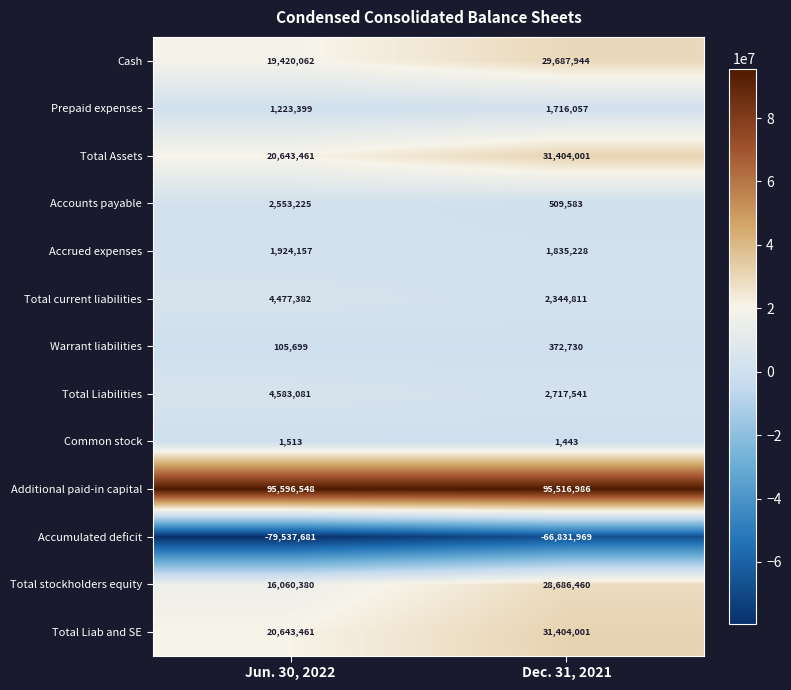

Reading left to right, what are all the values shown in this chart?

Cash: Jun. 30, 2022=19420062	Dec. 31, 2021=29687944
Prepaid expenses: Jun. 30, 2022=1223399	Dec. 31, 2021=1716057
Total Assets: Jun. 30, 2022=20643461	Dec. 31, 2021=31404001
Accounts payable: Jun. 30, 2022=2553225	Dec. 31, 2021=509583
Accrued expenses: Jun. 30, 2022=1924157	Dec. 31, 2021=1835228
Total current liabilities: Jun. 30, 2022=4477382	Dec. 31, 2021=2344811
Warrant liabilities: Jun. 30, 2022=105699	Dec. 31, 2021=372730
Total Liabilities: Jun. 30, 2022=4583081	Dec. 31, 2021=2717541
Common stock: Jun. 30, 2022=1513	Dec. 31, 2021=1443
Additional paid-in capital: Jun. 30, 2022=95596548	Dec. 31, 2021=95516986
Accumulated deficit: Jun. 30, 2022=-79537681	Dec. 31, 2021=-66831969
Total stockholders equity: Jun. 30, 2022=16060380	Dec. 31, 2021=28686460
Total Liab and SE: Jun. 30, 2022=20643461	Dec. 31, 2021=31404001